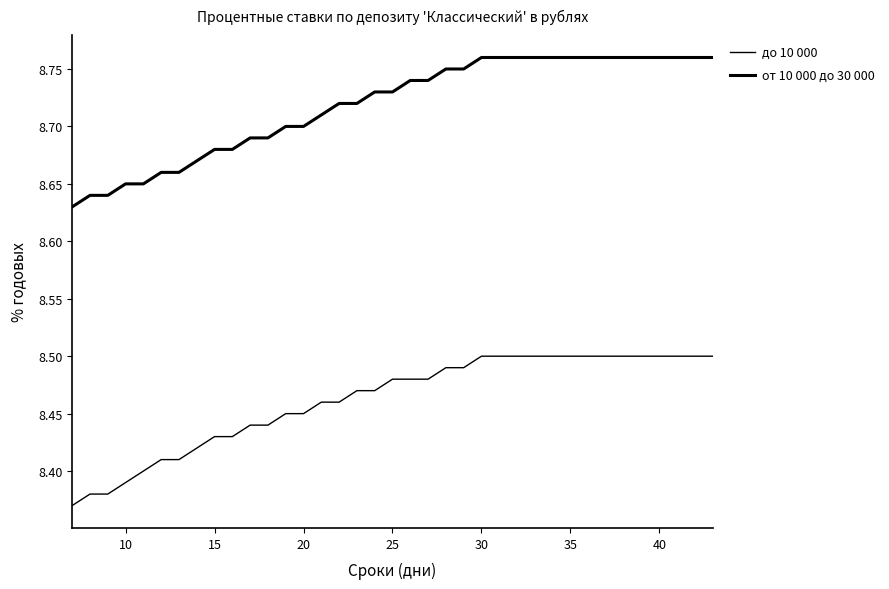

Does the chart display data point markers on the line(s)?

No